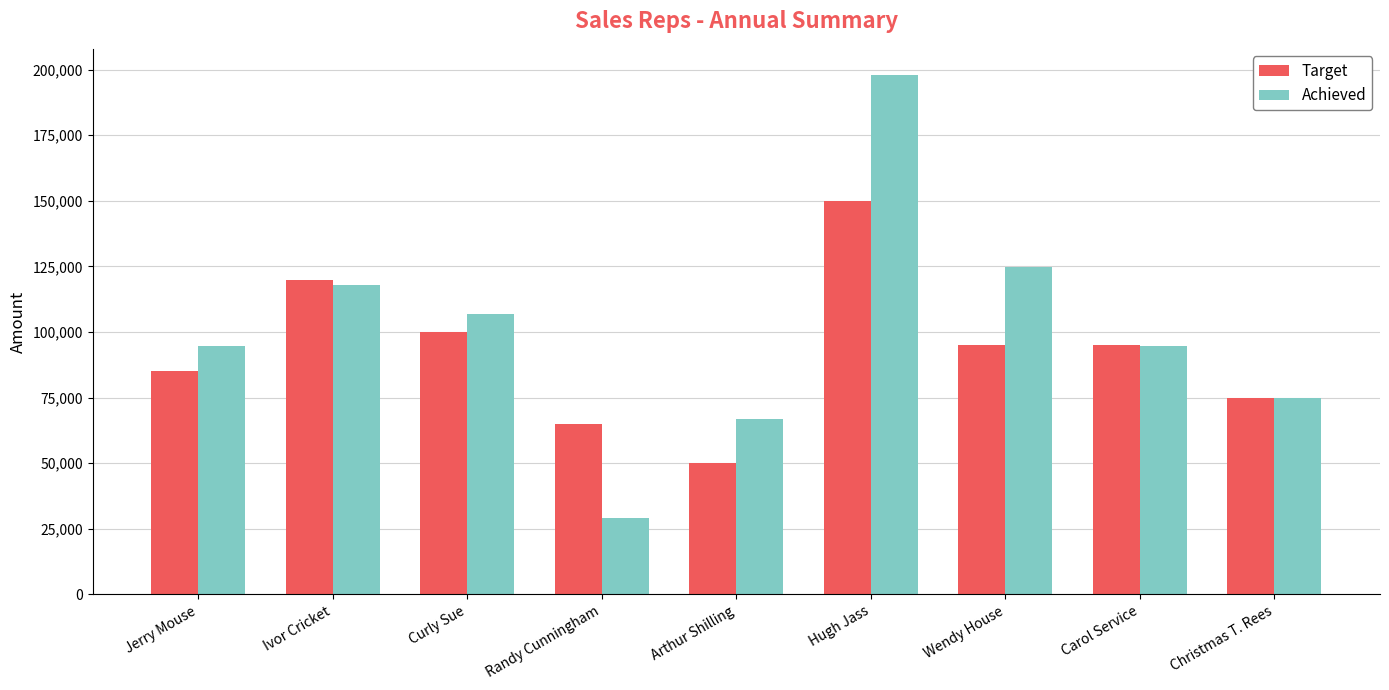

What value does the Achieved series have at Hugh Jass?

198000